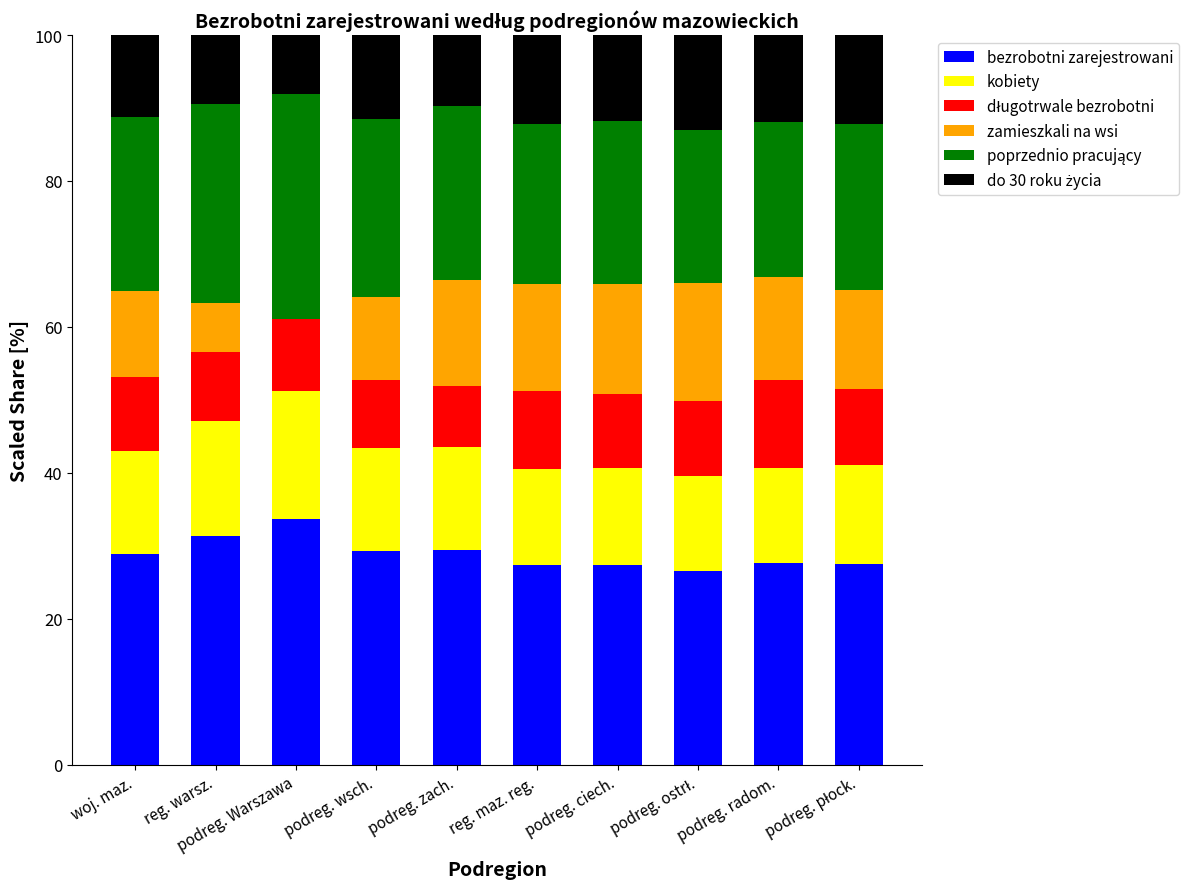

True or false: bezrobotni zarejestrowani has a value of 27.3 at podreg. ciech..

True